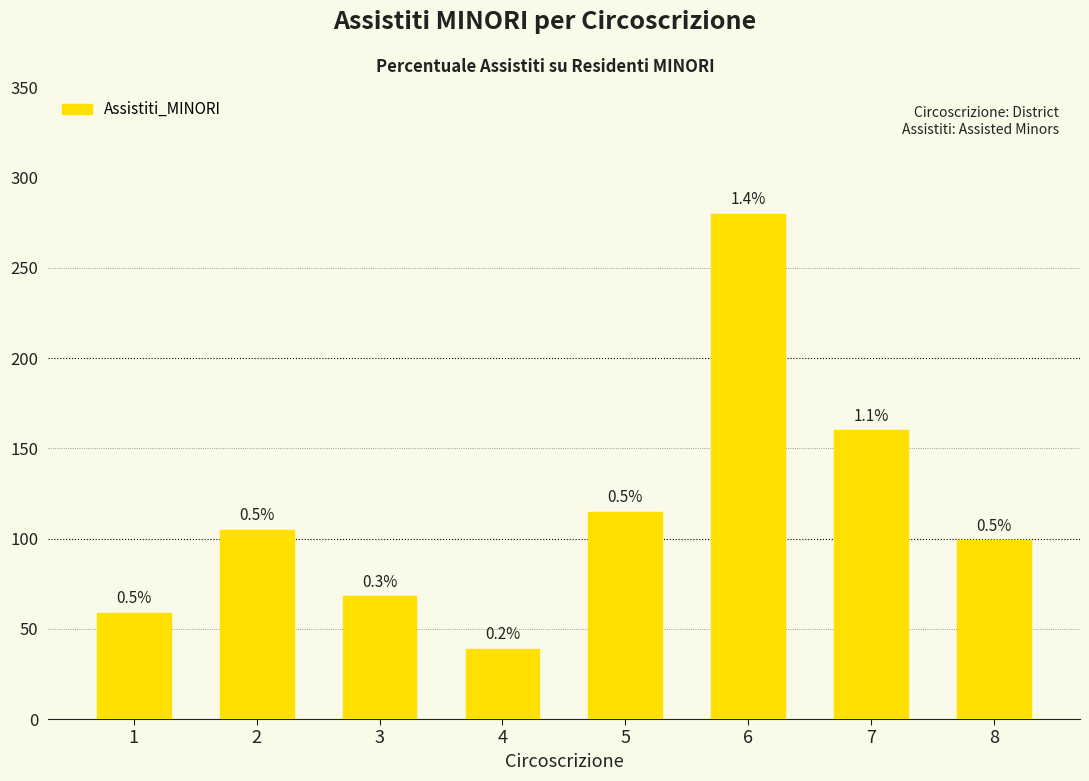

How many bars are there in total?

8